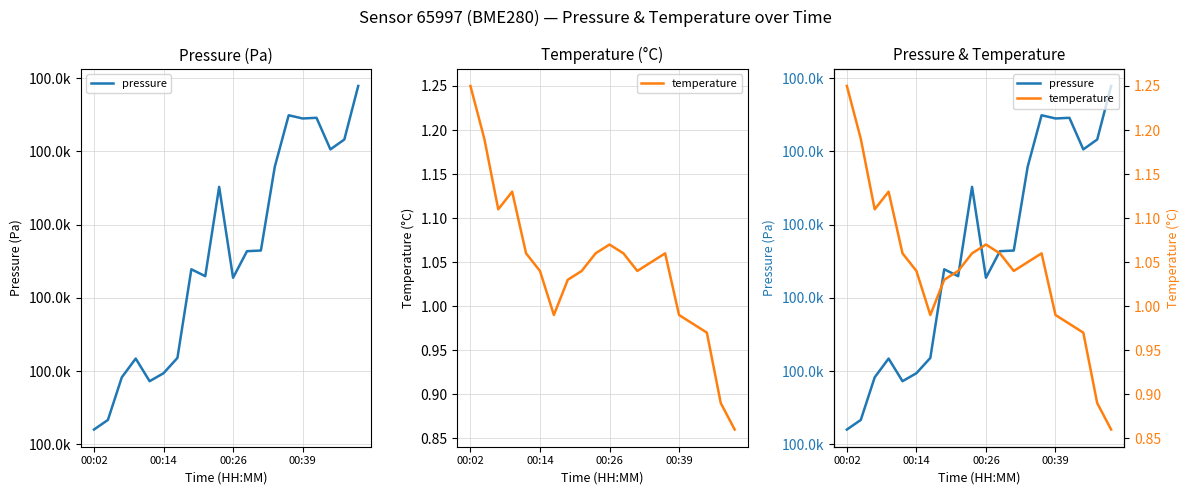

Is it true that temperature equals 1.1 at 13?

True